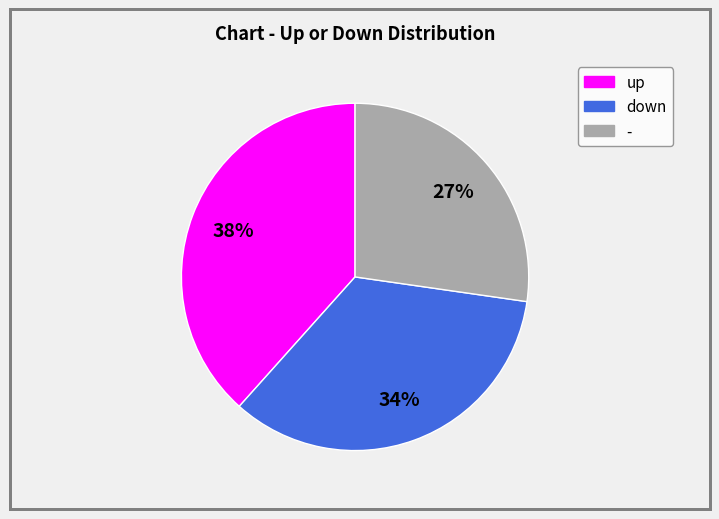

Between - and up, which is larger?

up